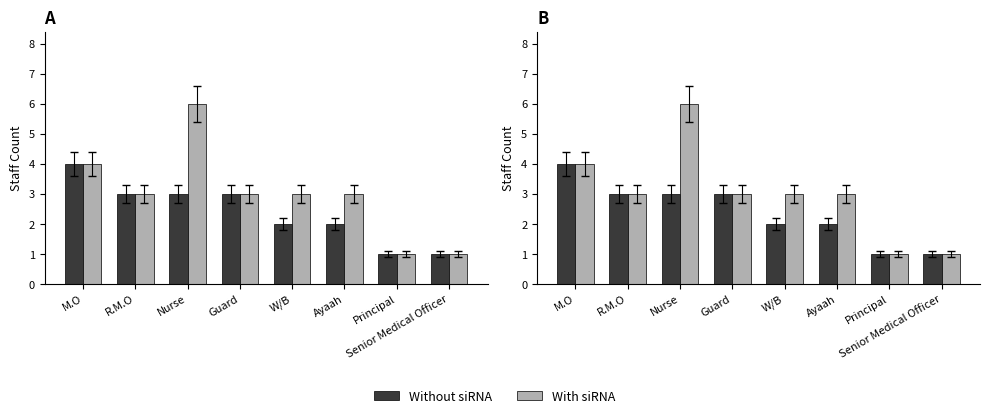

What is the sum of all Without siRNA values?

19